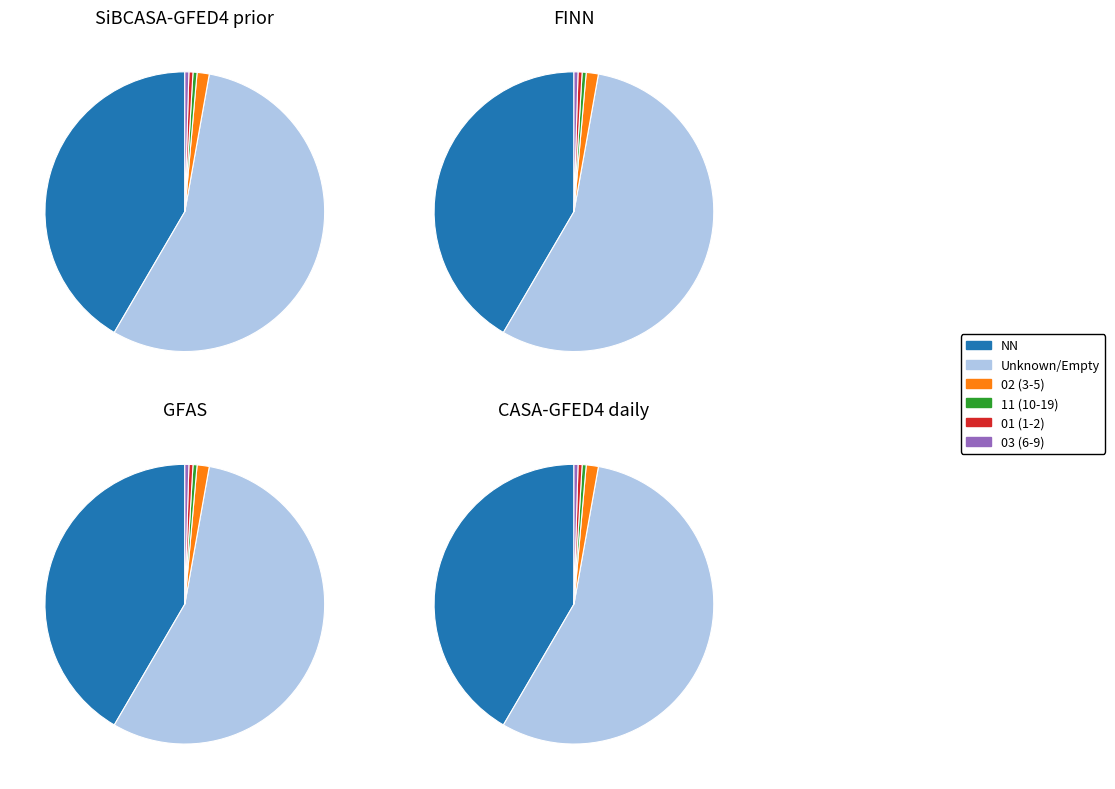

What is the change in value from NN to 03?

-88